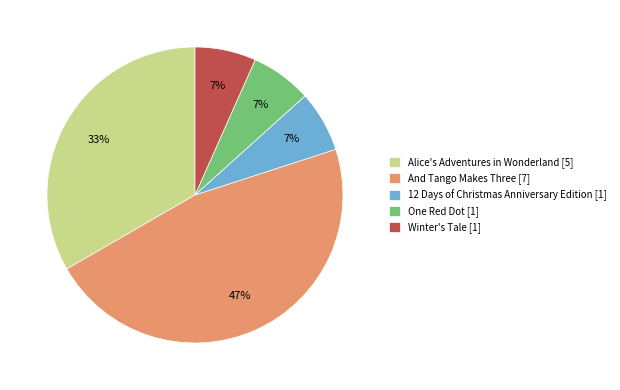

To the nearest percent, what is the difference between the largest and smallest slice percentages?

40%